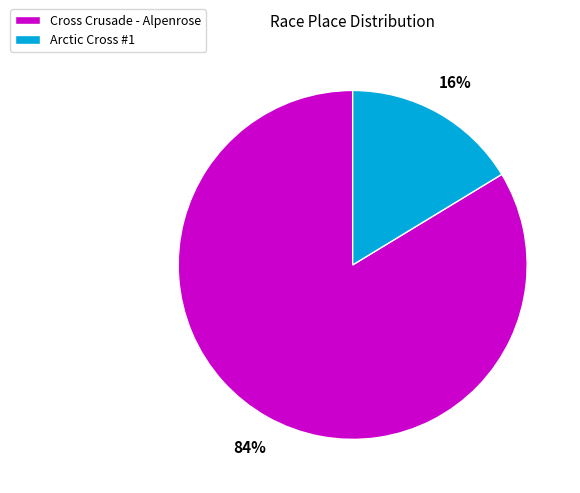

What is the largest slice in the pie chart?

Cross Crusade - Alpenrose